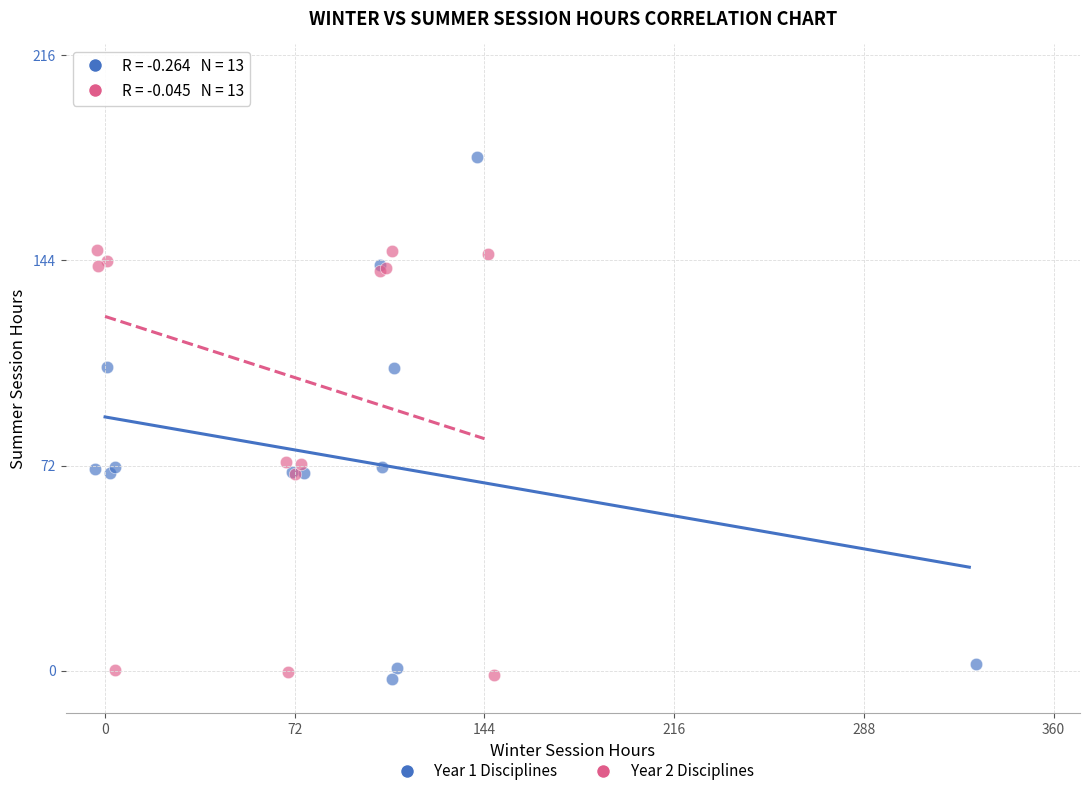

Which series has the largest Y range (max minus min)?

Year 1 Disciplines